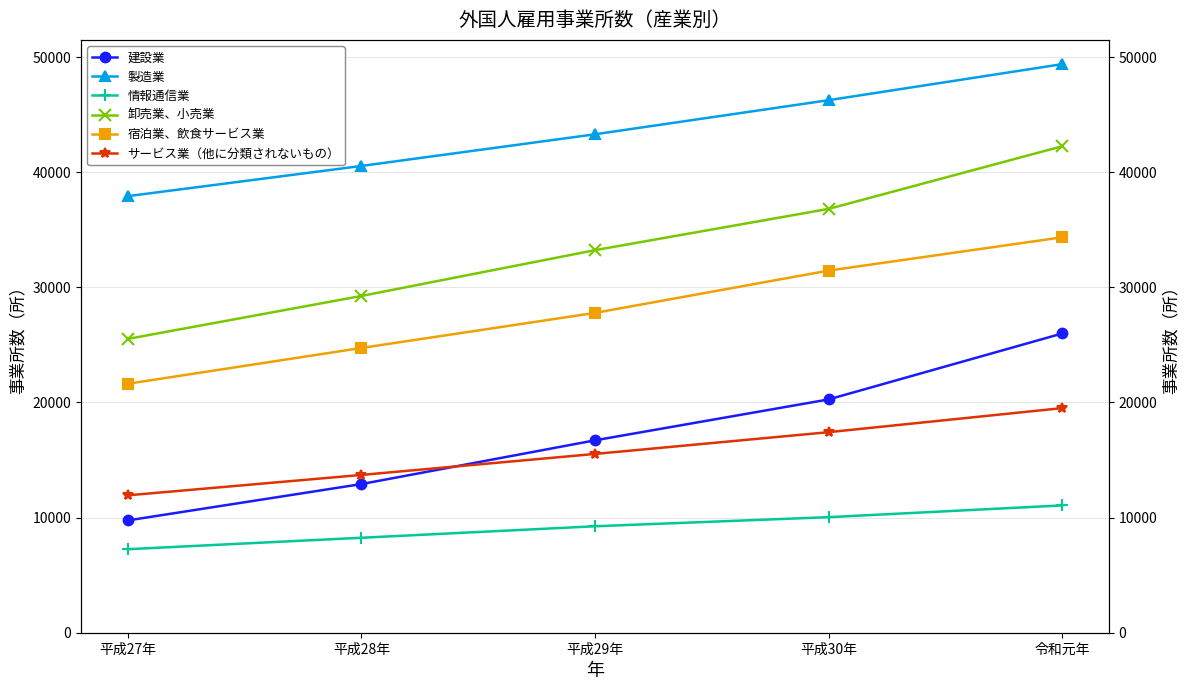

What is the label of the 5th point from the right?

平成27年